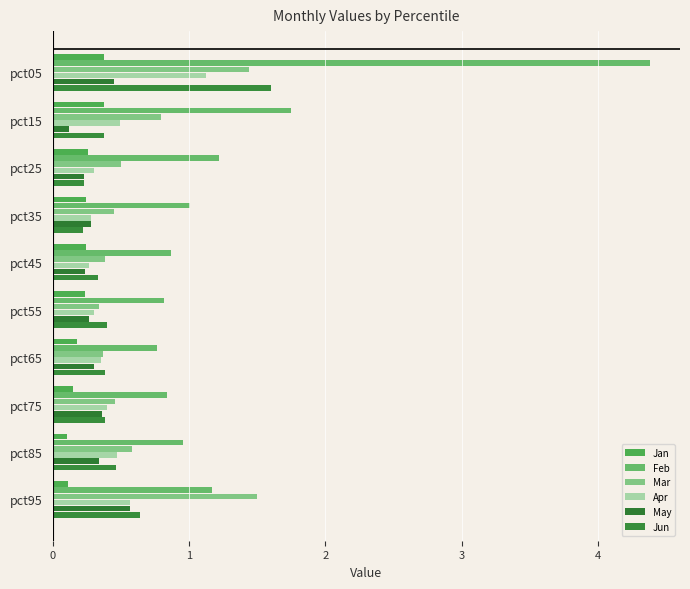

How many categories are shown in the chart?

10